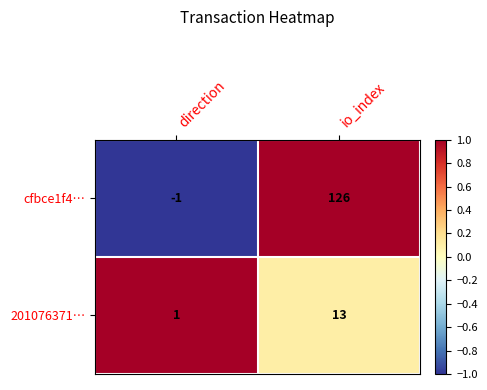

Reading left to right, extract all data points from this chart.

cfbce1f4…: direction=-1	io_index=126
201076371…: direction=1	io_index=13